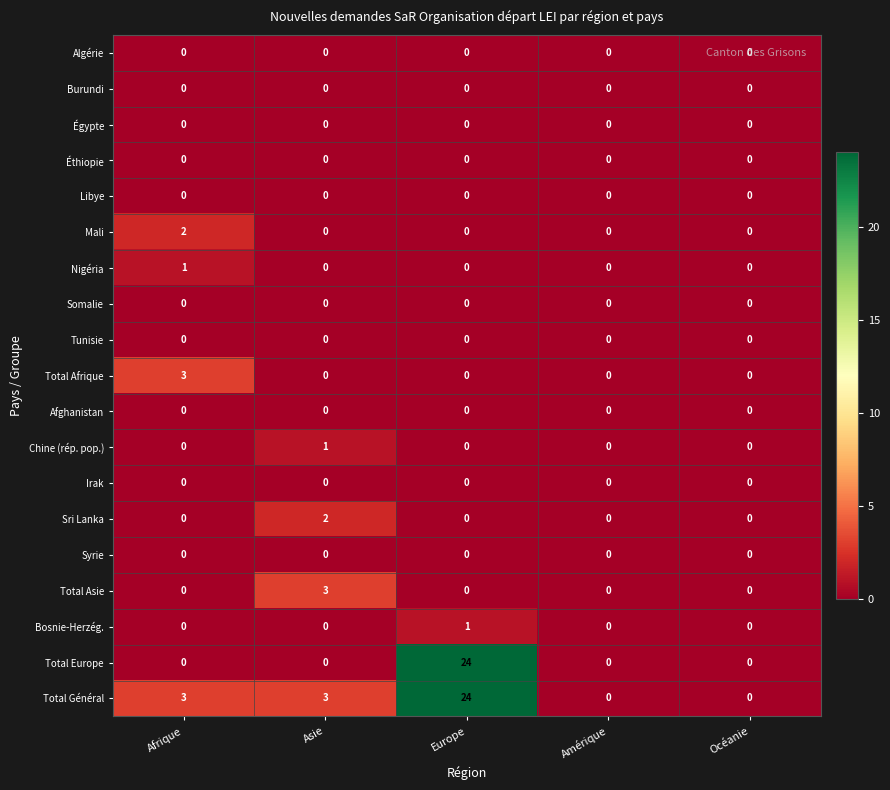

Count the number of data series in this chart.

19